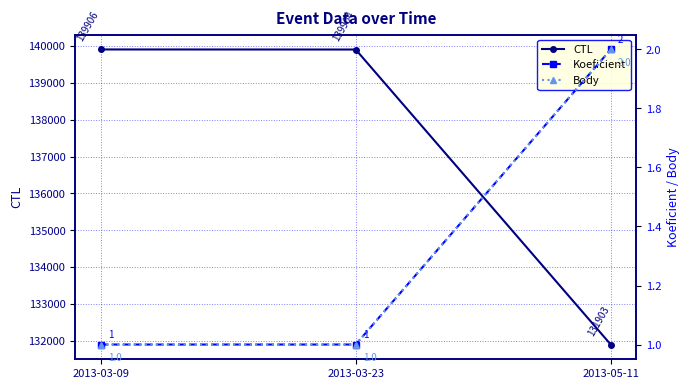

How many series are shown in this chart?

3